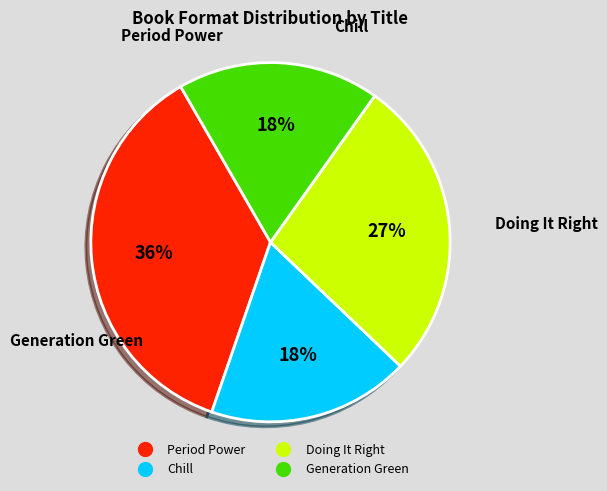

Which category has the biggest portion of the pie?

Period Power